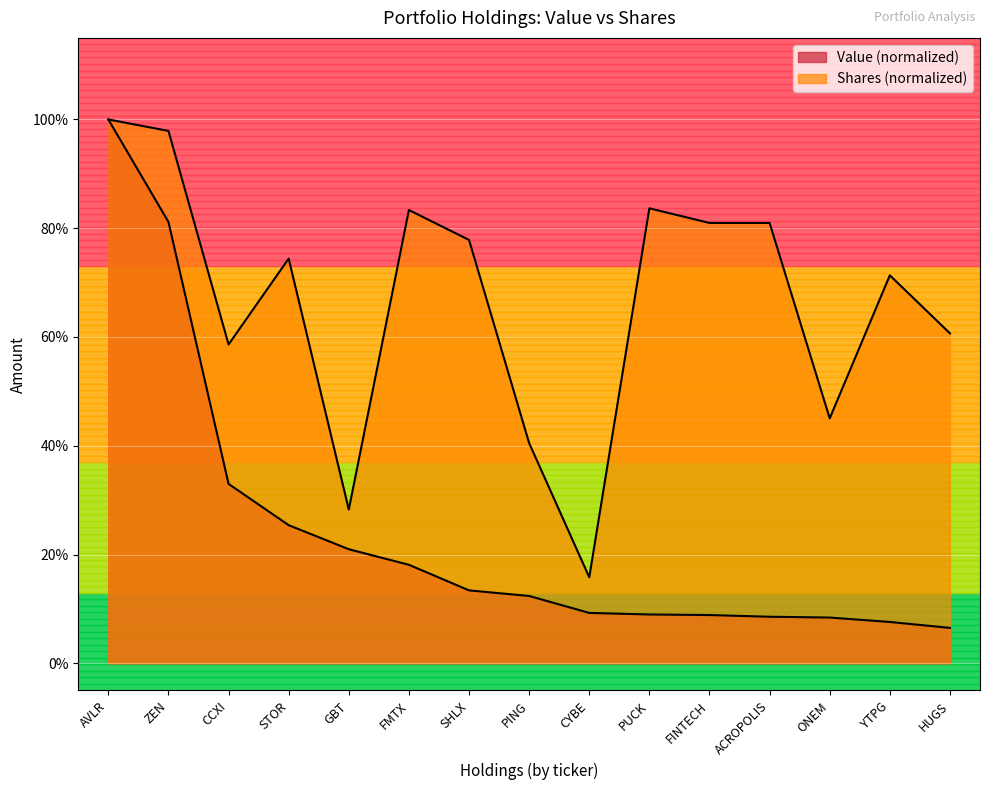

What is the smallest value displayed?

0.1